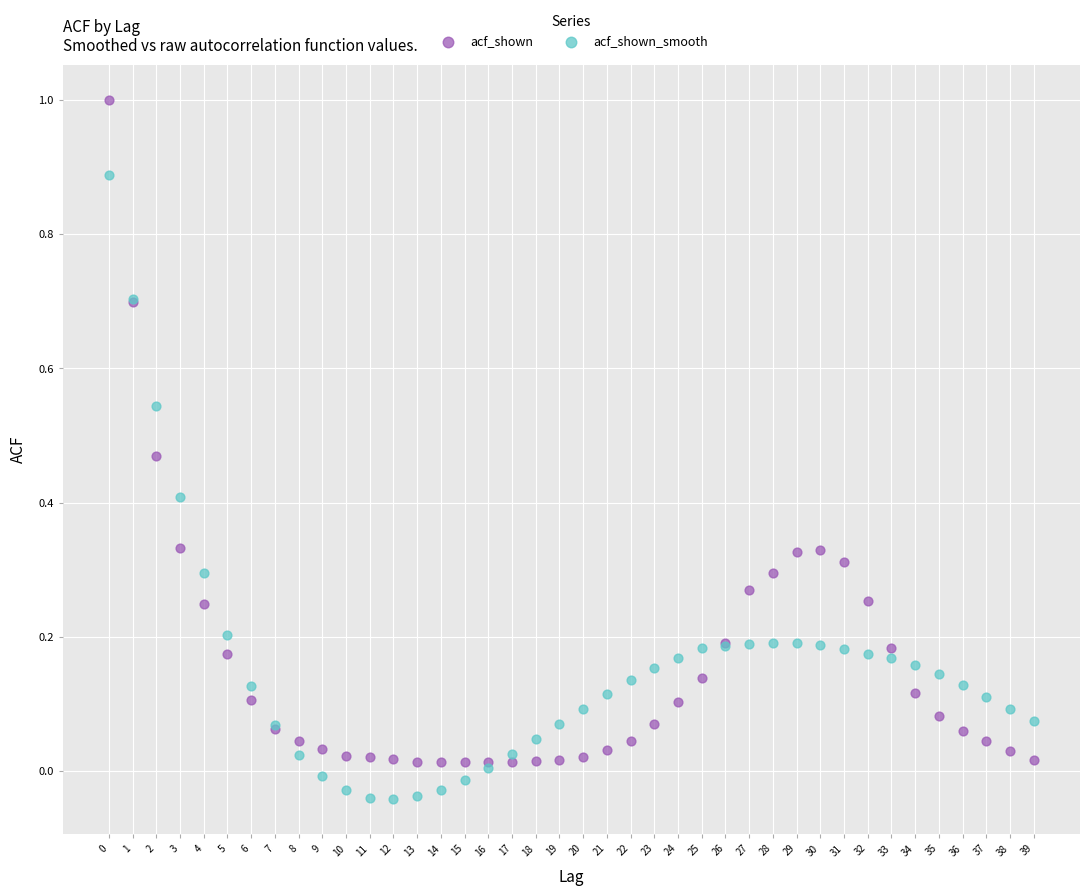

Which series contains the lowest Y value?

acf_shown_smooth